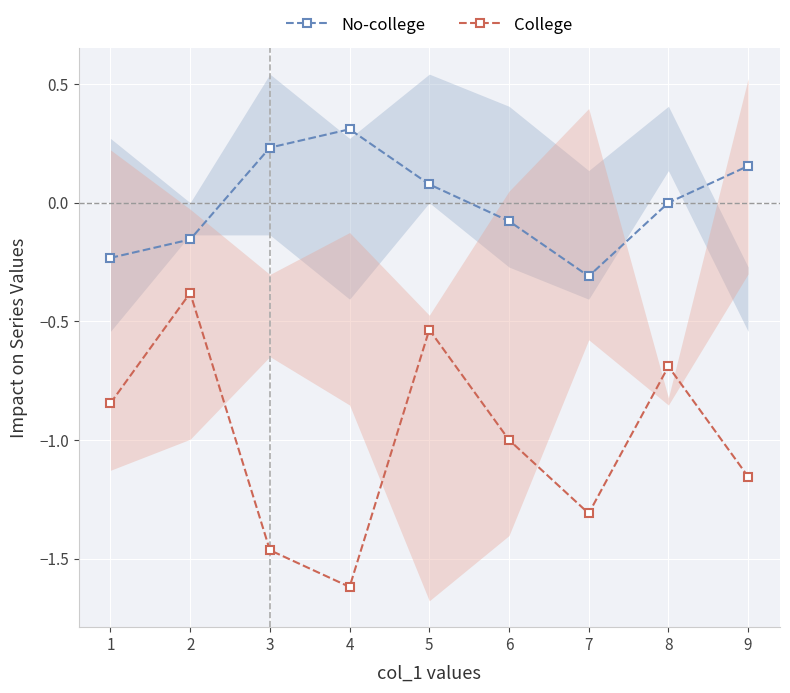

At how many categories does at least one series exceed 0?

4